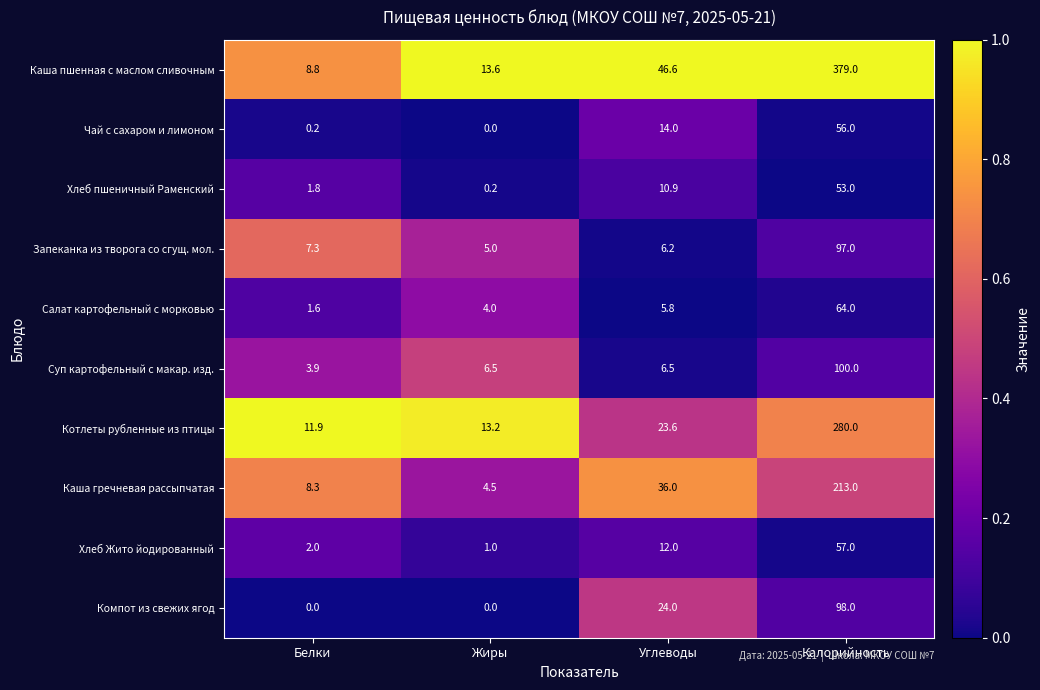

Which label corresponds to the largest value in the chart?

Калорийность